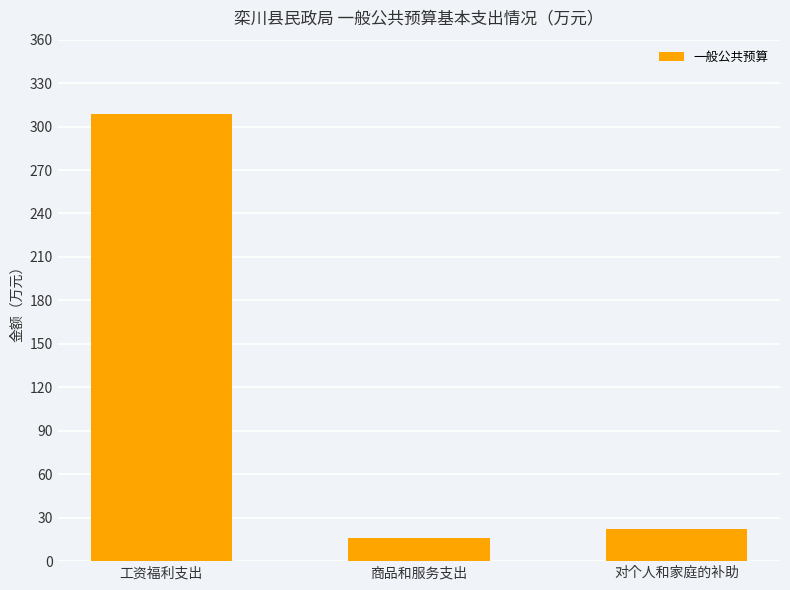

List the labels in order of value, largest first.

工资福利支出, 对个人和家庭的补助, 商品和服务支出